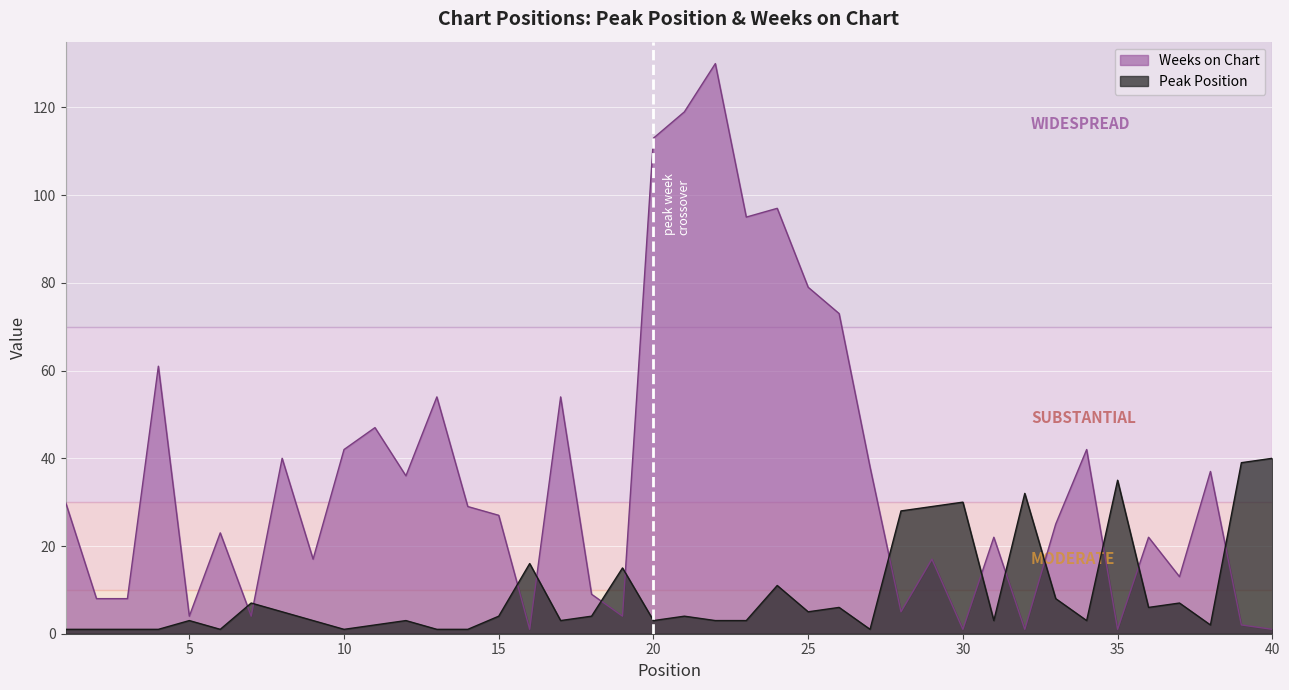

Reading left to right, what are all the values shown in this chart?

Peak Position: 1=1	2=1	3=1	4=1	5=3	6=1	7=7	8=5	9=3	10=1	11=2	12=3	13=1	14=1	15=4	16=16	17=3	18=4	19=15	20=3	21=4	22=3	23=3	24=11	25=5	26=6	27=1	28=28	29=29	30=30	31=3	32=32	33=8	34=3	35=35	36=6	37=7	38=2	39=39	40=40
Weeks on Chart: 1=30	2=8	3=8	4=61	5=4	6=23	7=4	8=40	9=17	10=42	11=47	12=36	13=54	14=29	15=27	16=1	17=54	18=9	19=4	20=113	21=119	22=130	23=95	24=97	25=79	26=73	27=38	28=5	29=17	30=1	31=22	32=1	33=25	34=42	35=1	36=22	37=13	38=37	39=2	40=1